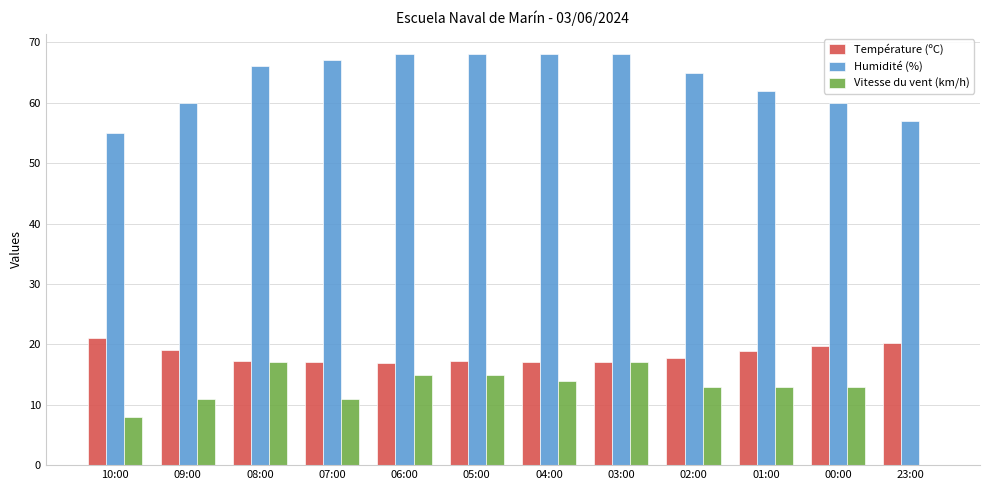

What is the sum of all Humidité (%) values?

764.0